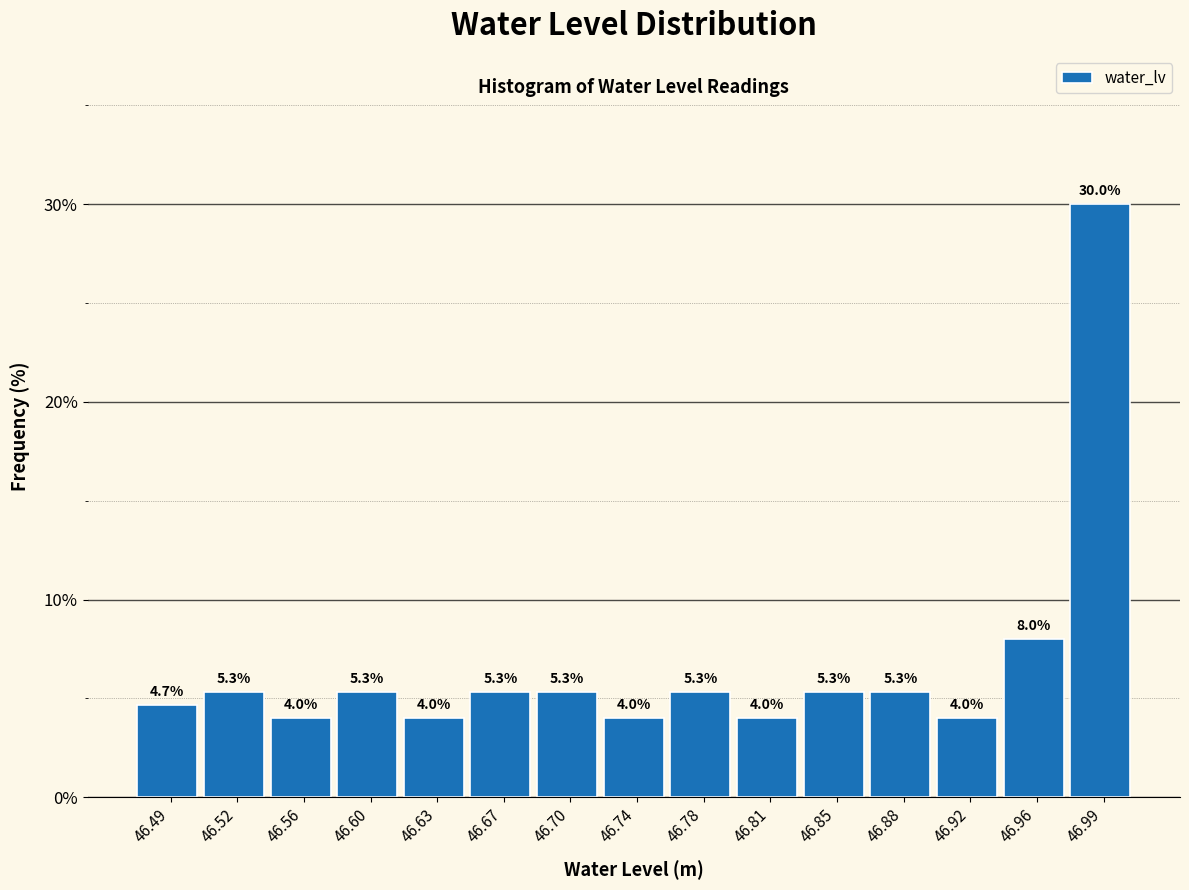

Reading left to right, list every bar in this chart as the range it spans on the x-axis followed by its height. The bar edges are not printed on the chart, so give them approximately, as read against the axis.

46.470 to 46.506: 4.7
46.506 to 46.542: 5.3
46.542 to 46.578: 4.0
46.578 to 46.614: 5.3
46.614 to 46.650: 4.0
46.650 to 46.686: 5.3
46.686 to 46.722: 5.3
46.722 to 46.758: 4.0
46.758 to 46.794: 5.3
46.794 to 46.830: 4.0
46.830 to 46.866: 5.3
46.866 to 46.902: 5.3
46.902 to 46.938: 4.0
46.938 to 46.974: 8.0
46.974 to 47.010: 30.0